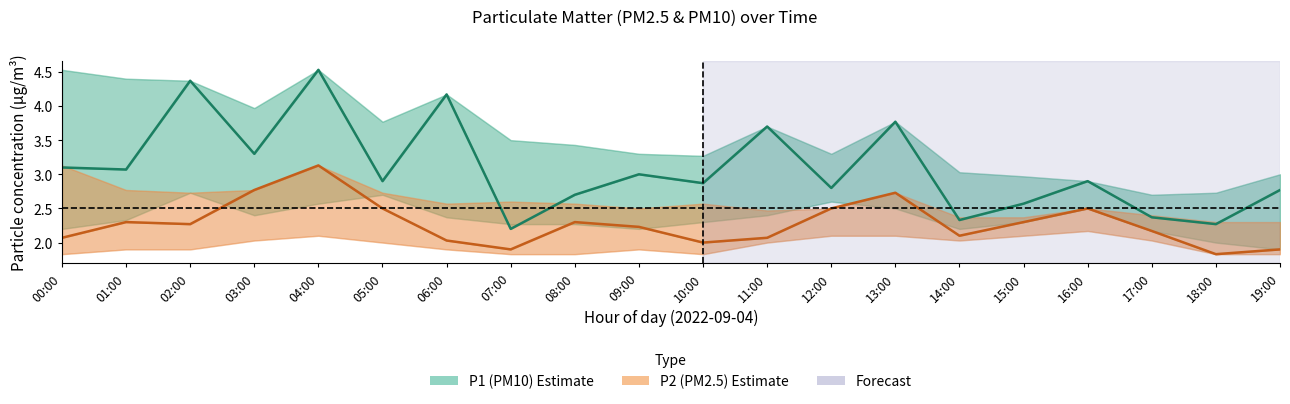

What is the difference between the P1 (PM10) mean values at 04:00 and 05:00?

1.6